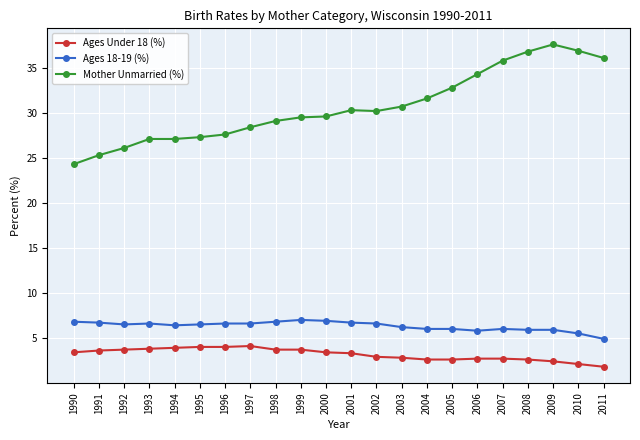

True or false: Ages 18-19 (%) and Ages Under 18 (%) intersect in this chart.

False